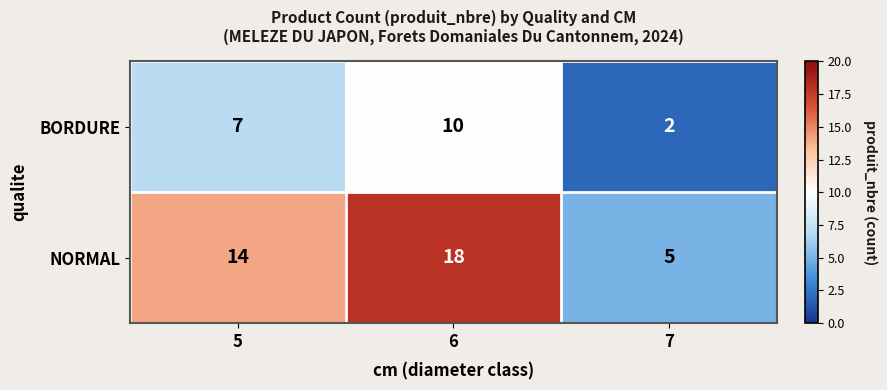

Which category has the lowest value in the BORDURE series?

7